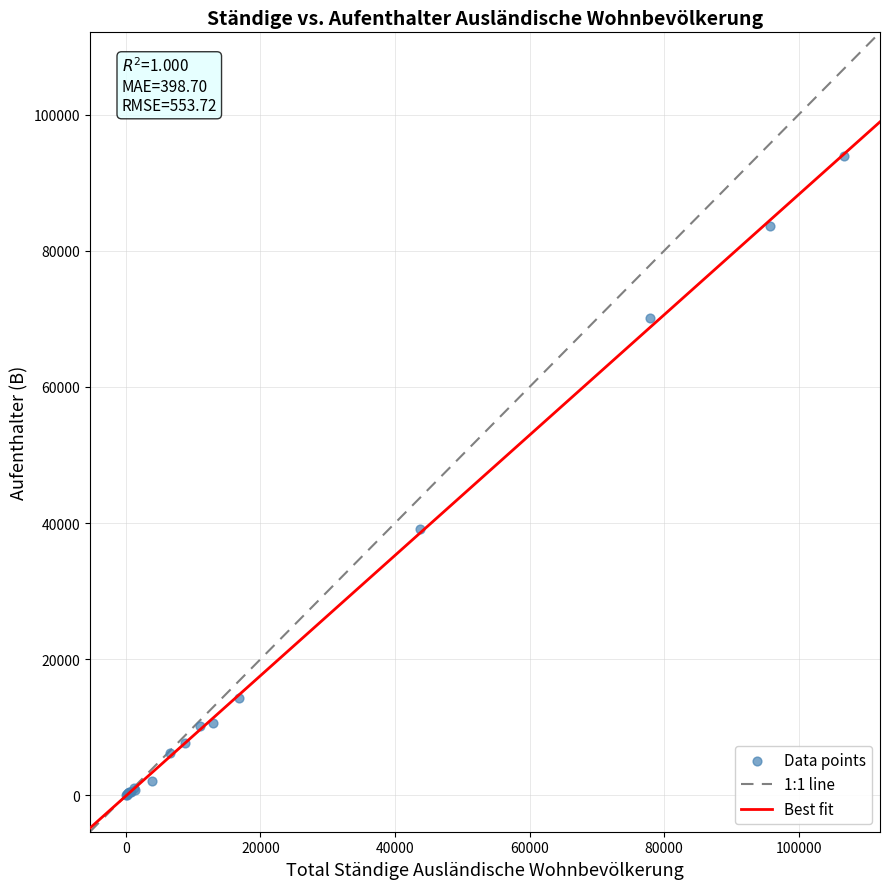

What Y value in the scatter plot is closest to 46929?

39203